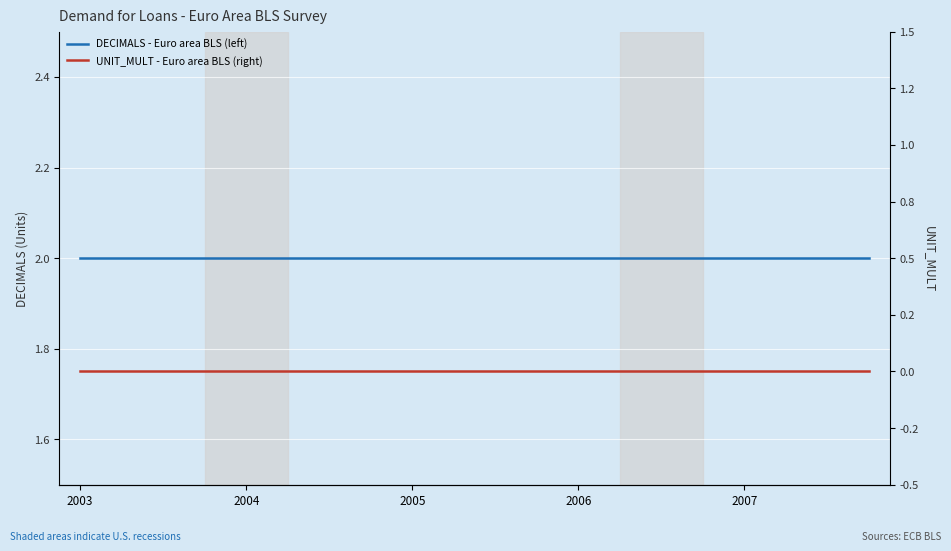

How many lines are shown in the chart?

2